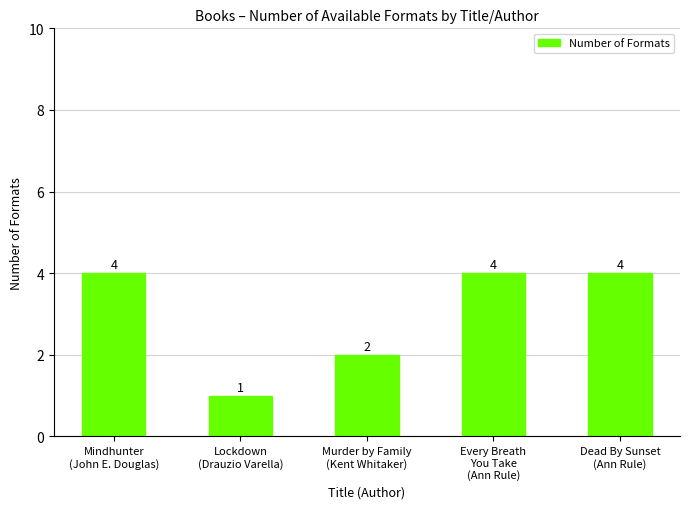

What is the difference between the maximum and minimum values?

3